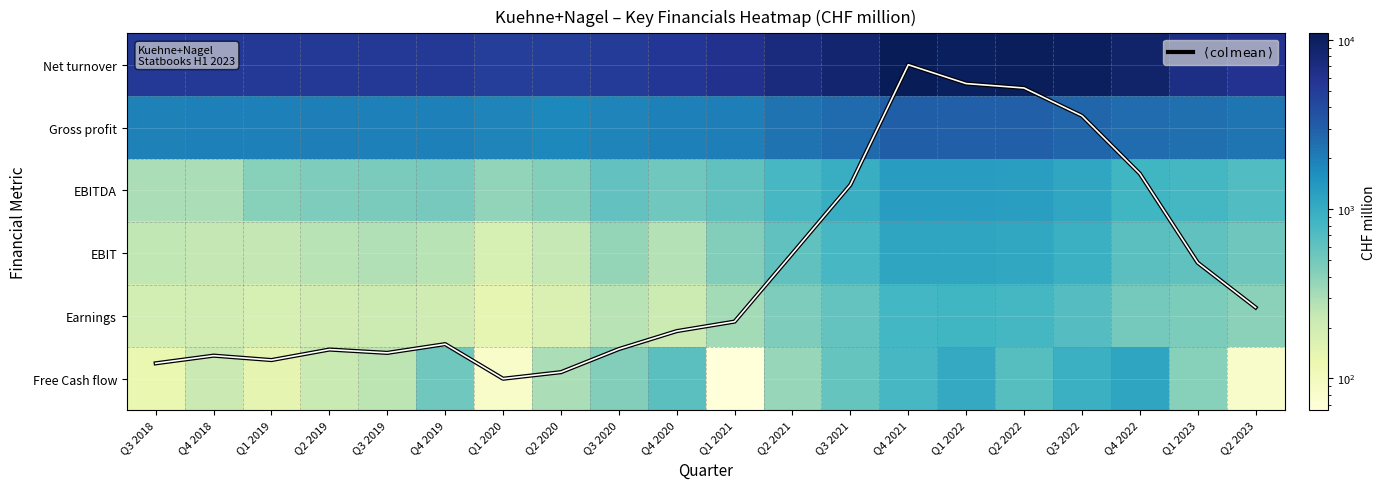

What is the difference between the second highest and minimum values in the EBITDA series?

1008.0